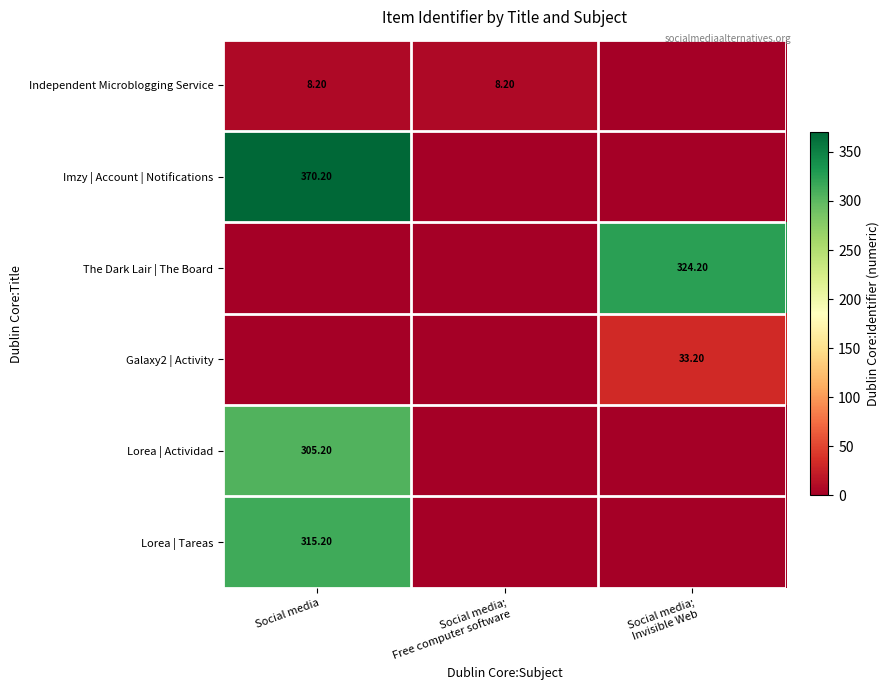

Is the value of Lorea | Actividad at Social media greater than the value of Lorea | Tareas at Social media?

No